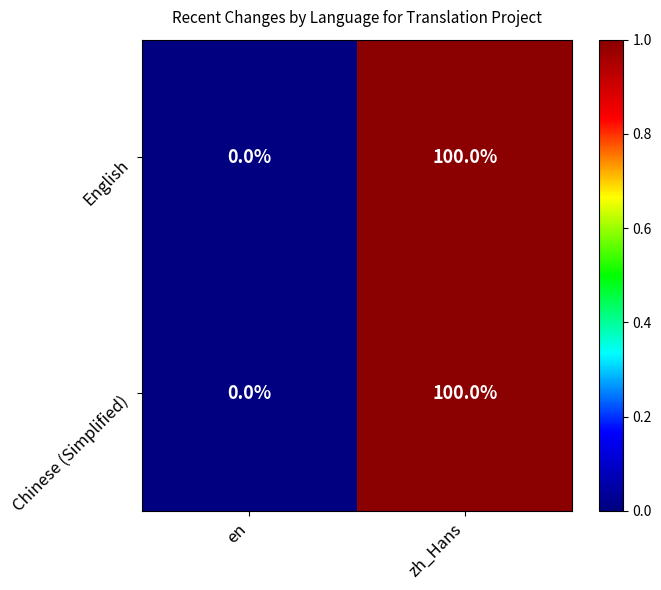

The value of Chinese (Simplified) at zh_Hans is 168. True or false?

False